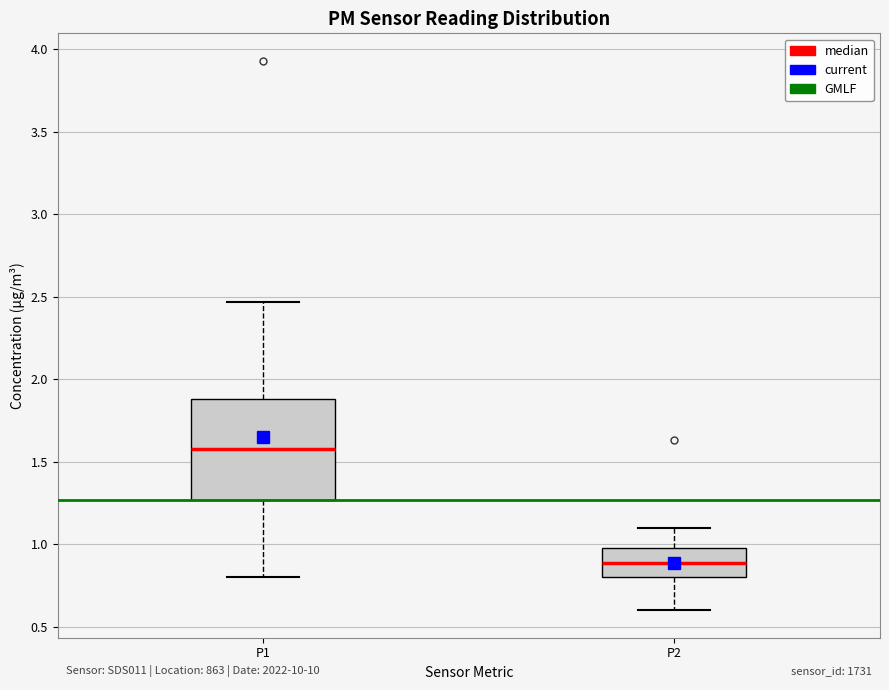

Which box is the tallest, from its lower edge to its upper edge?

P1